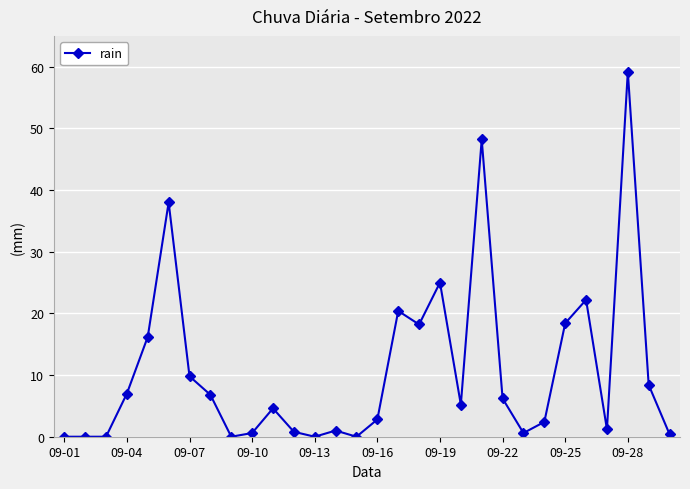

What is the value of the 29th point from the left?

8.4